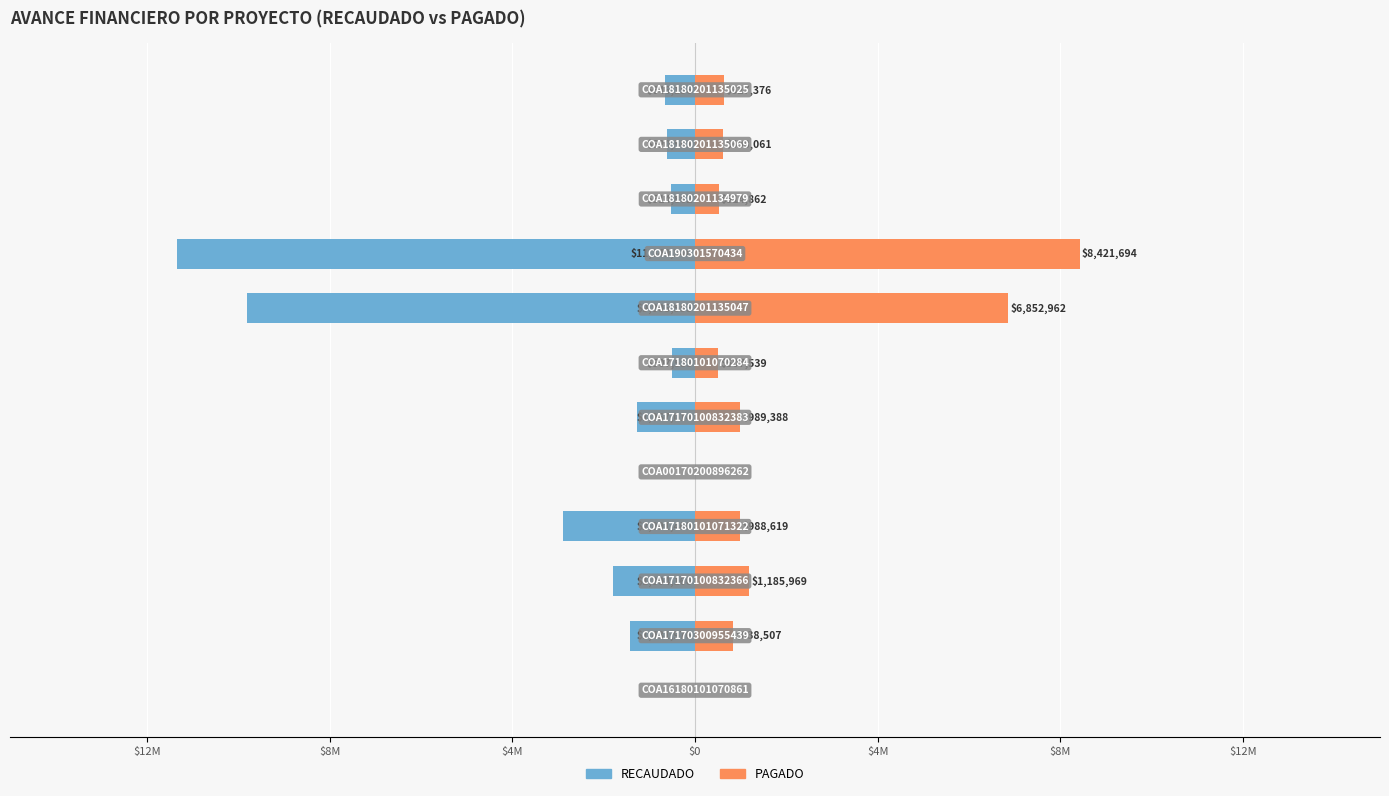

What is the spread (max minus min) of values at 10?

1228562.0